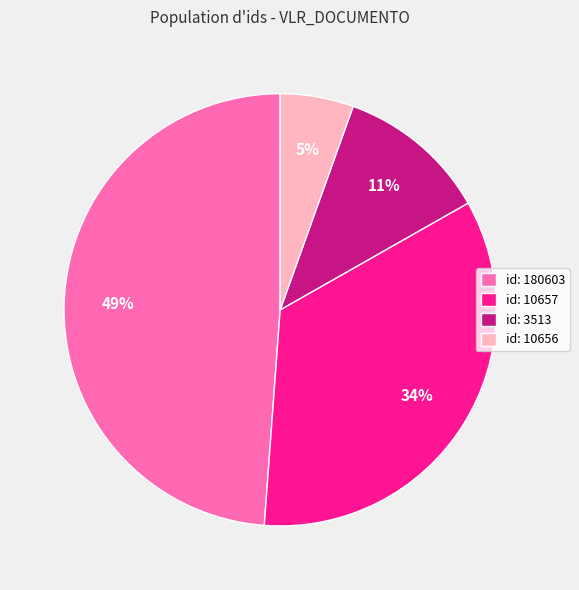

The id: 180603 slice represents 39% of the pie. True or false?

False